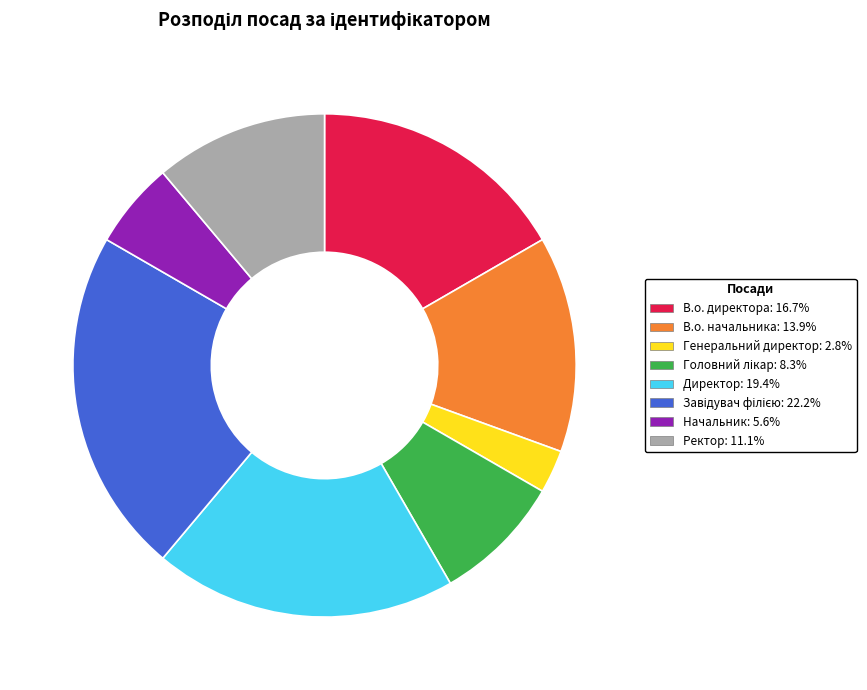

What is the smallest slice in the pie chart?

Генеральний директор